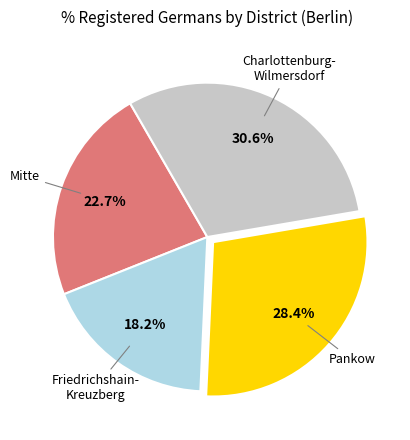

Does any single category account for the majority?

No